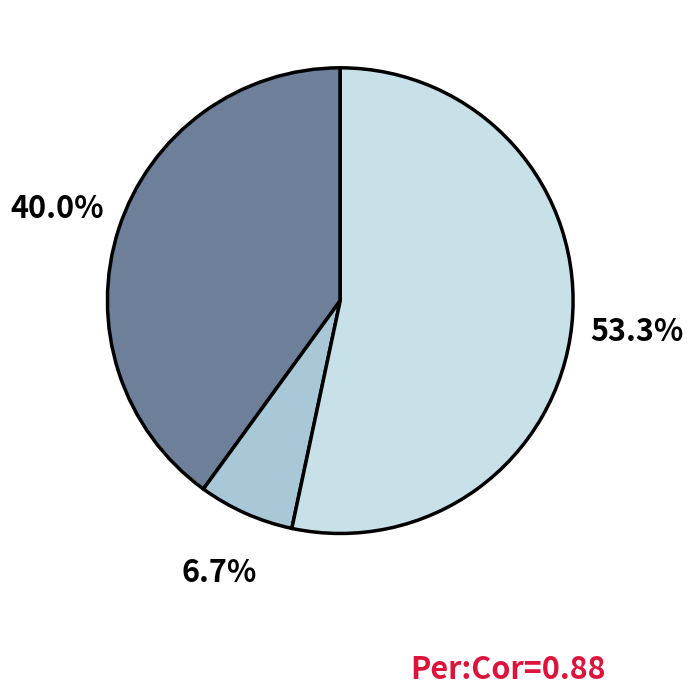

Is there any slice that represents more than half of the pie?

Yes